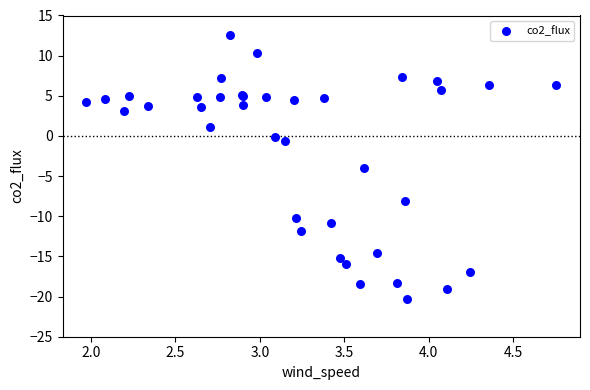

What Y value in the scatter plot is closest to -3?

-4.0